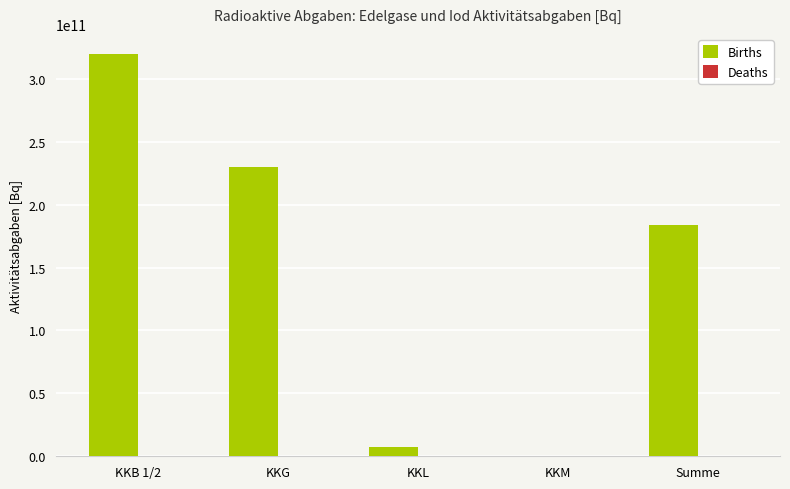

Which series has the largest total across all categories?

Births